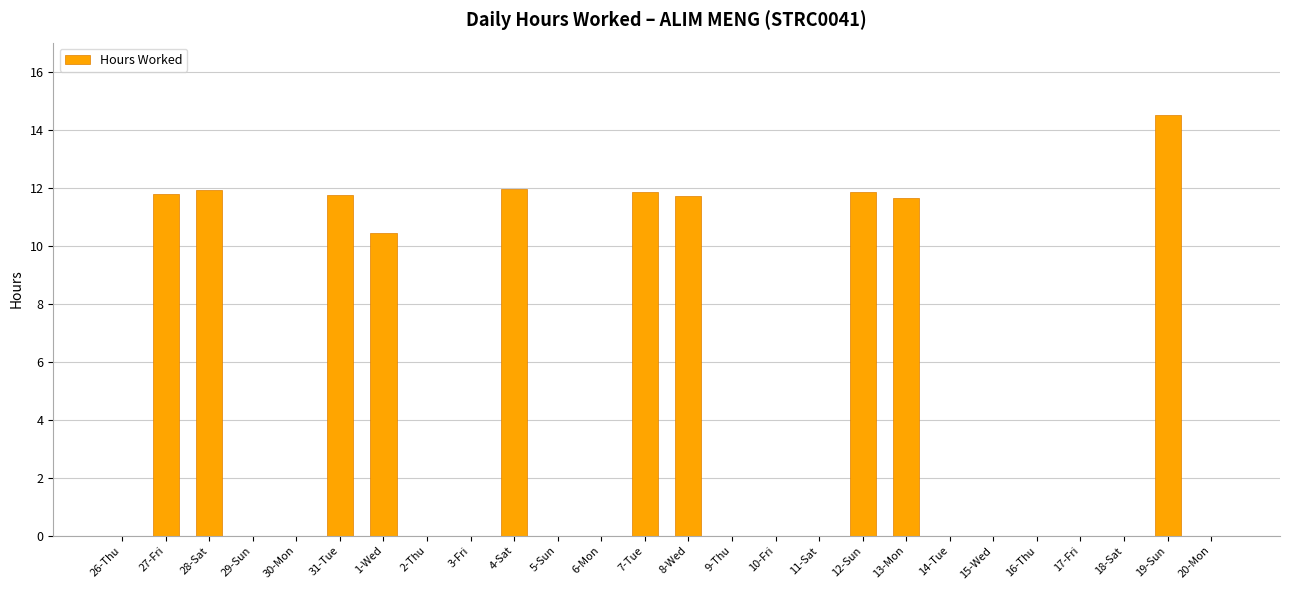

True or false: the data shows 0.0 at 16-Thu.

True